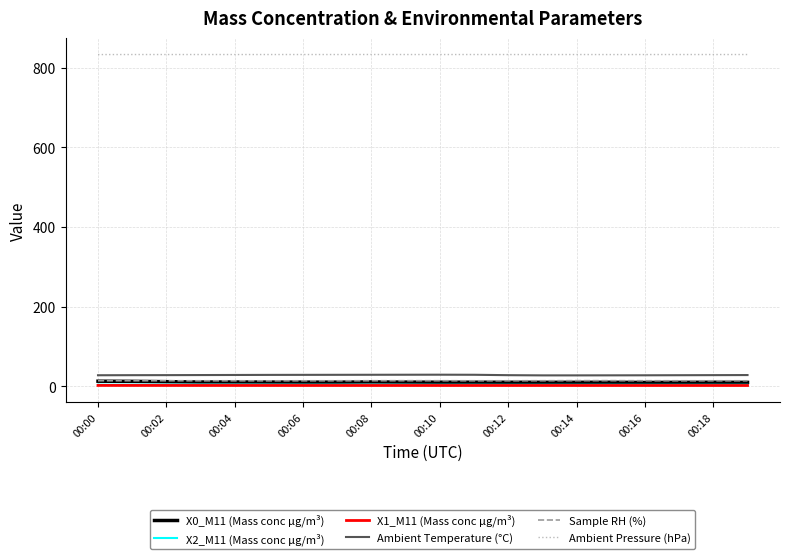

True or false: Ambient Pressure (hPa) and X2_M11 (Mass conc μg/m³) cross at least once.

False